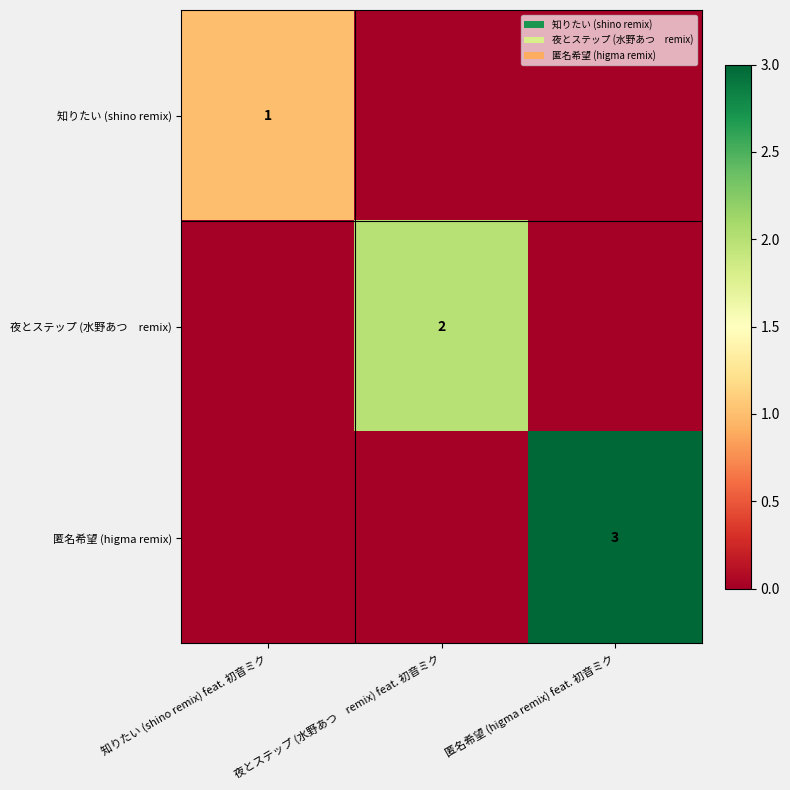

Is it true that 知りたい (shino remix) equals 1 at 知りたい (shino remix) feat. 初音ミク?

True